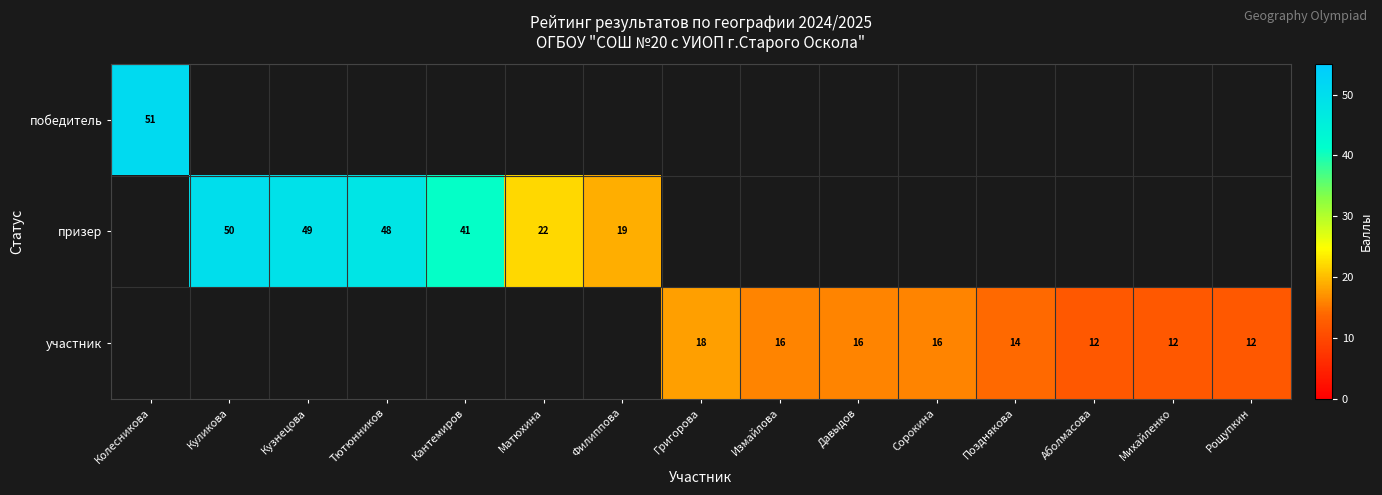

Is it true that участник equals 12 at Рощупкин?

True